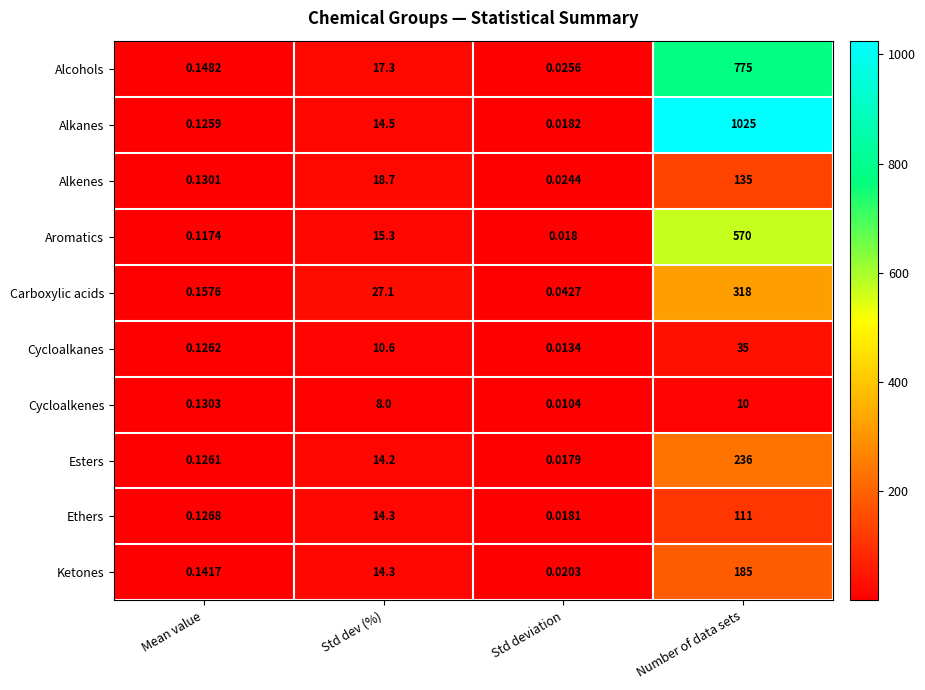

Which series changed the most between Mean value and Std dev (%)?

Carboxylic acids